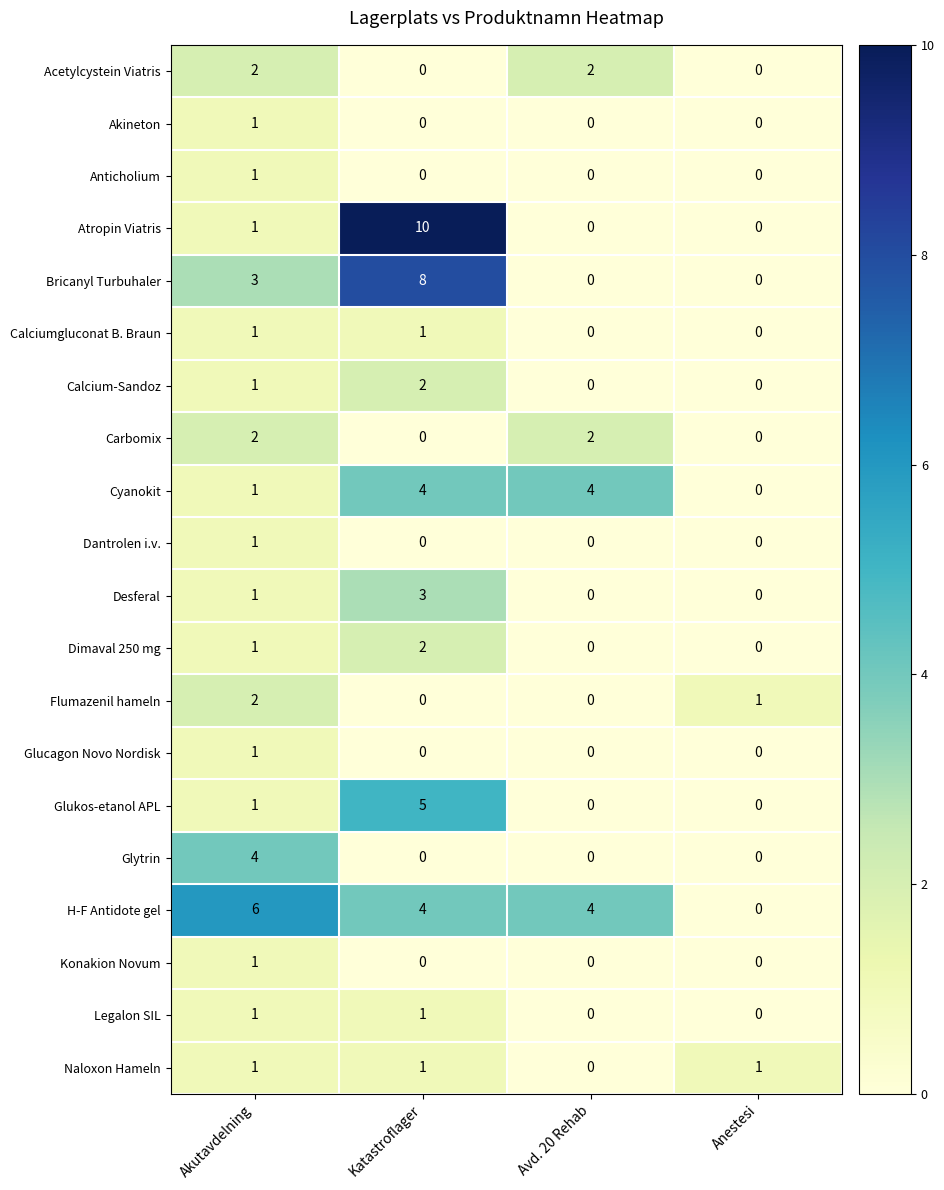

The value of Bricanyl Turbuhaler at Akutavdelning is 4. True or false?

False